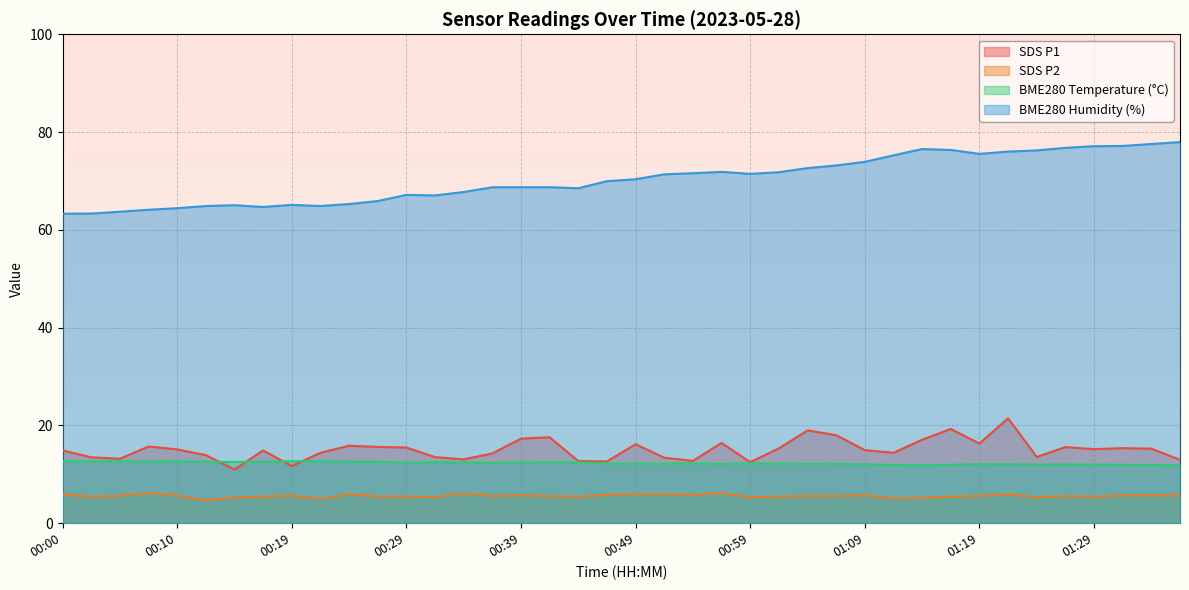

Is the value of BME280_temperature at 00:07 greater than the value of SDS_P2 at 00:22?

Yes